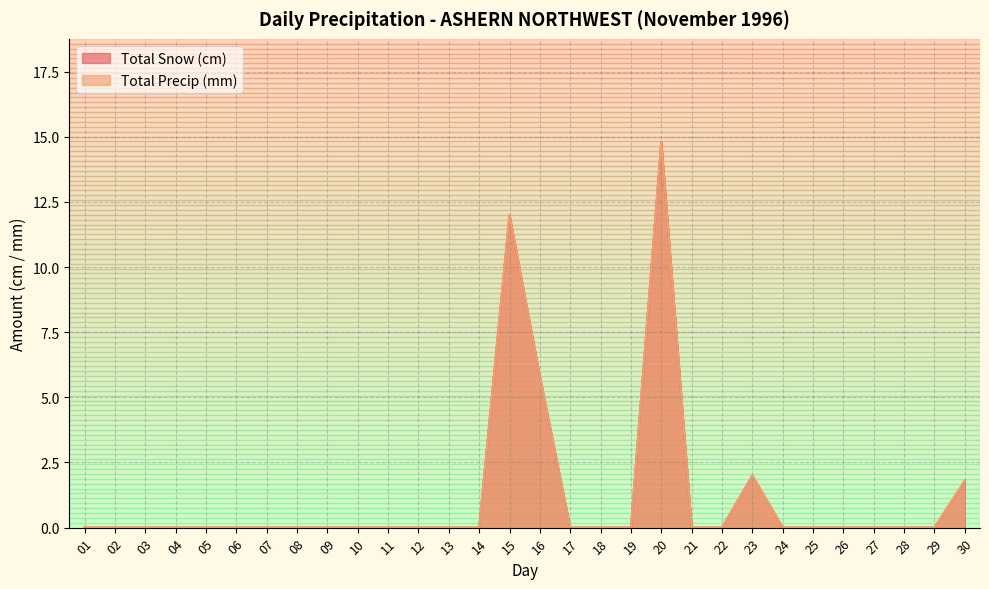

At which category does Total Snow (cm) reach its first local peak?

15